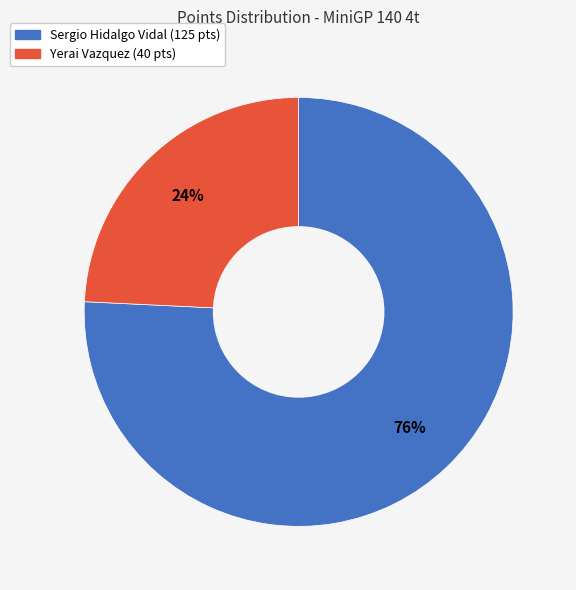

How many segments does this pie chart have?

2